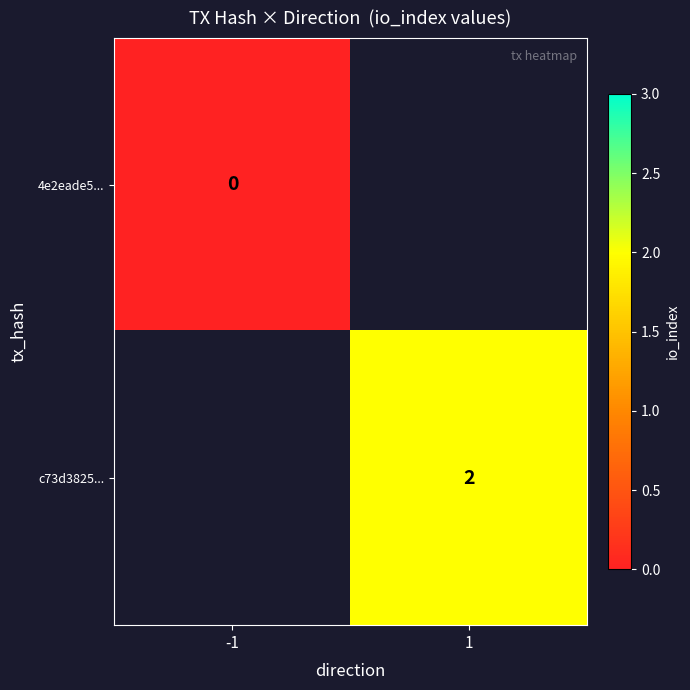

True or false: c73d3825... has a value of 2 at 1.

True